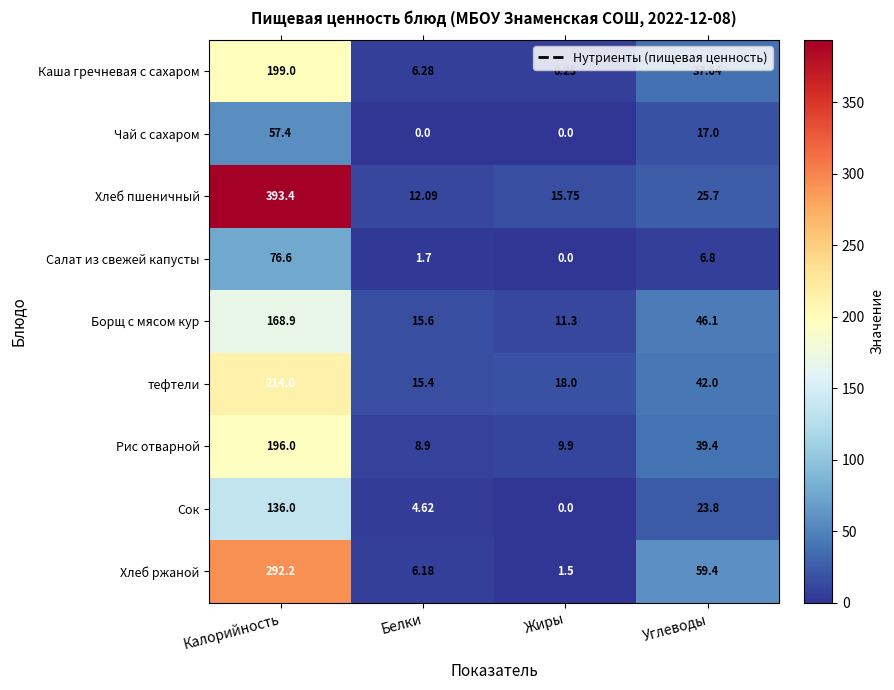

Rank the series at Углеводы from highest to lowest value.

Хлеб ржаной, Борщ с мясом кур, тефтели, Рис отварной, Каша гречневая с сахаром, Хлеб пшеничный, Сок, Чай с сахаром, Салат из свежей капусты